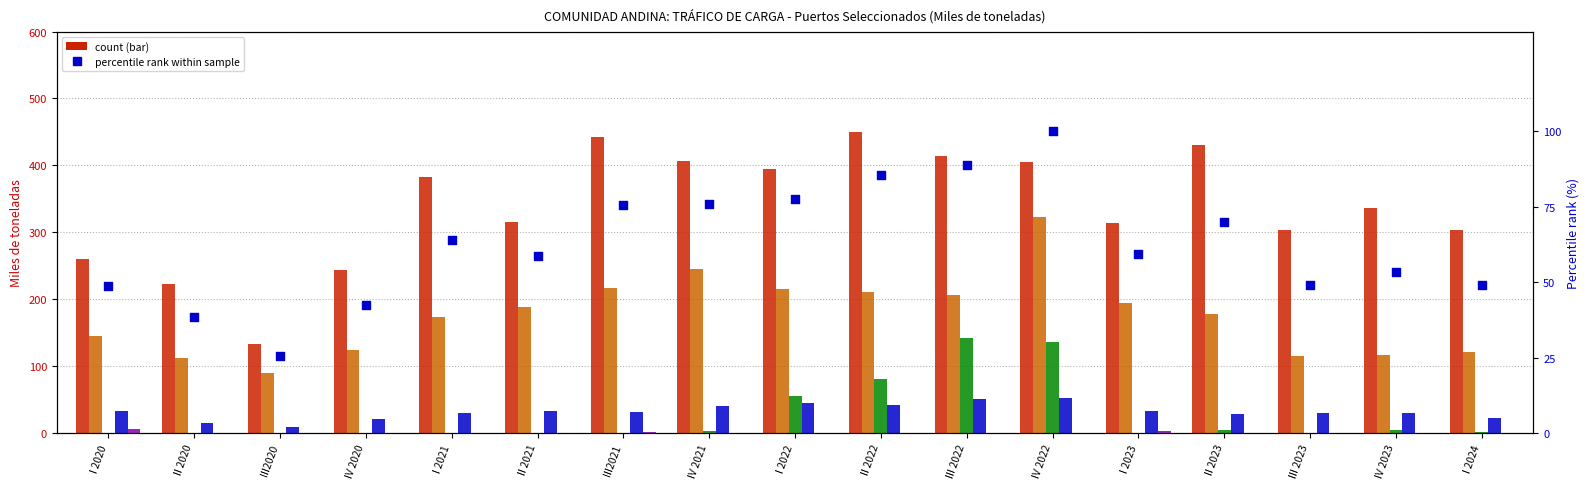

Is the value of Golfo Morrosquillo at I 2022 greater than the value of Manta at I 2021?

Yes